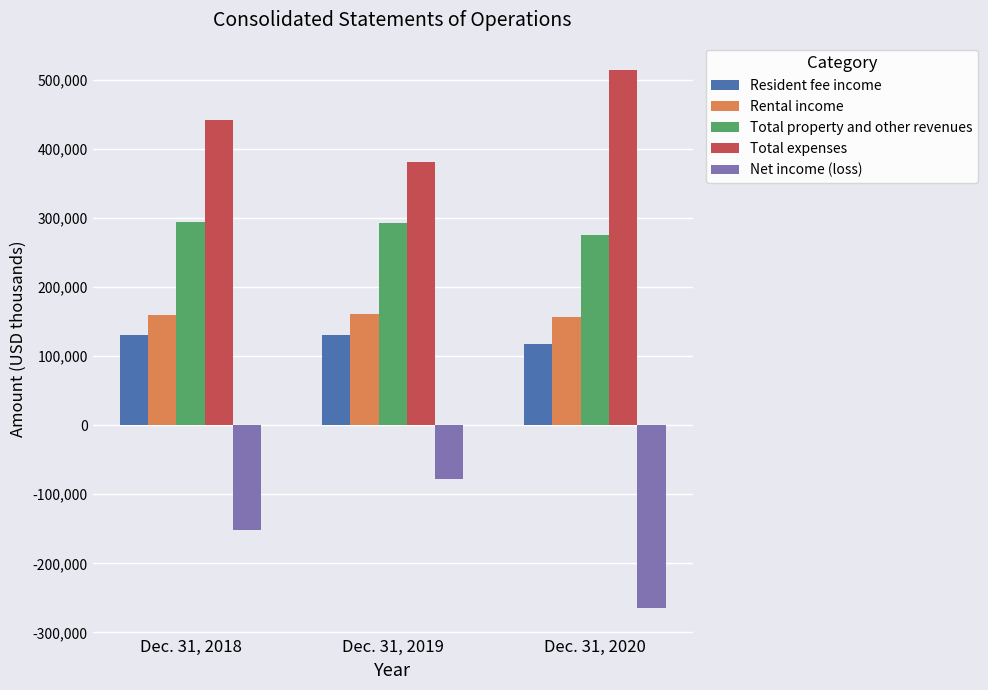

Count the number of data series in this chart.

5